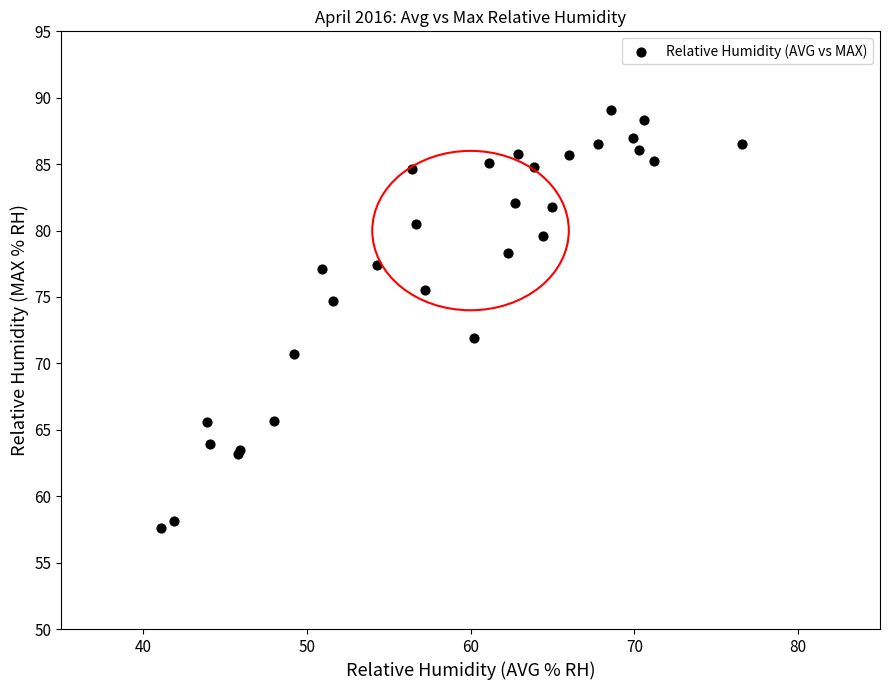

What Y value in the scatter plot is closest to 73?

71.9